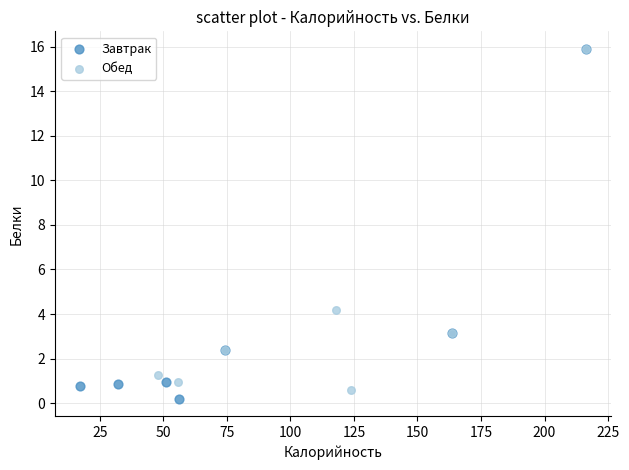

Which series has the largest Y range (max minus min)?

Завтрак